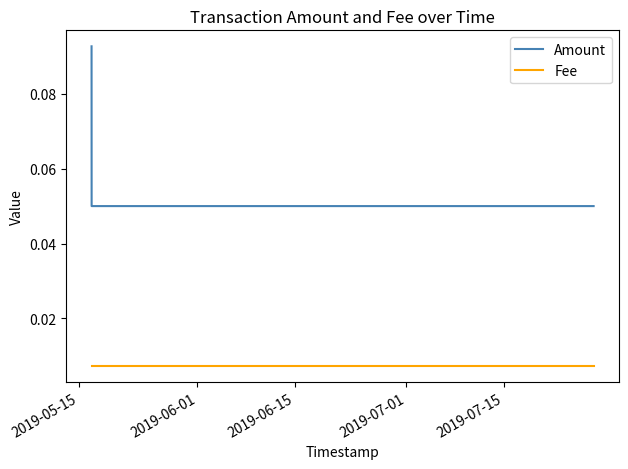

Rank the series by their maximum value, from highest to lowest.

Amount, Fee